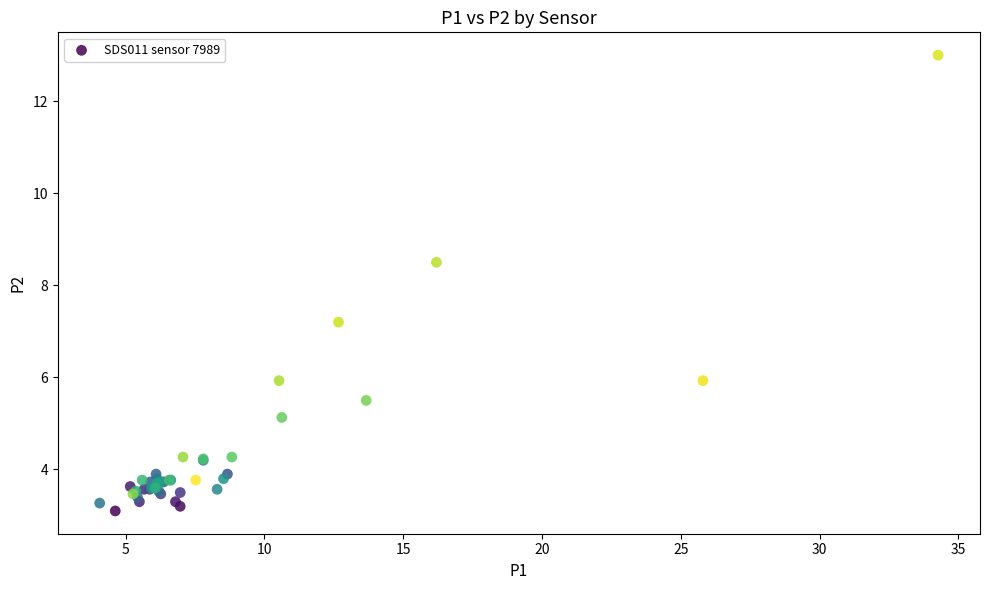

What Y value in the scatter plot is closest to 8?

8.5